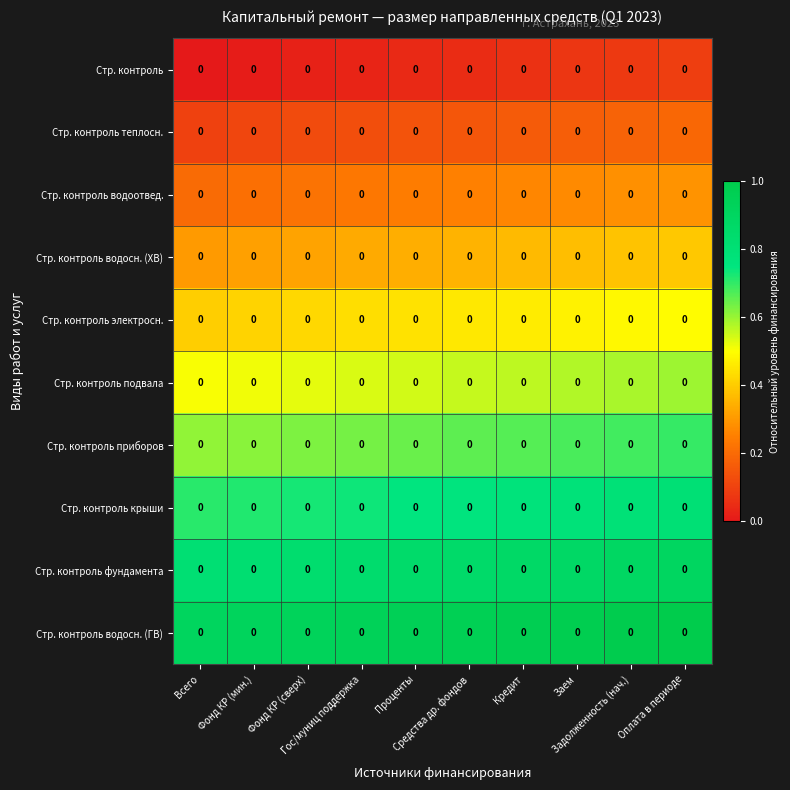

Which series has the largest total across all categories?

Стр. контроль водосн. (ГВ)